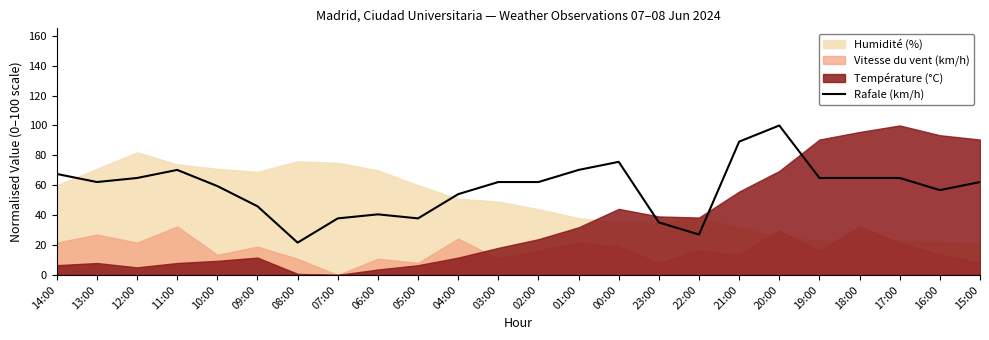

At which label does Rafale (km/h) reach its peak?

20:00